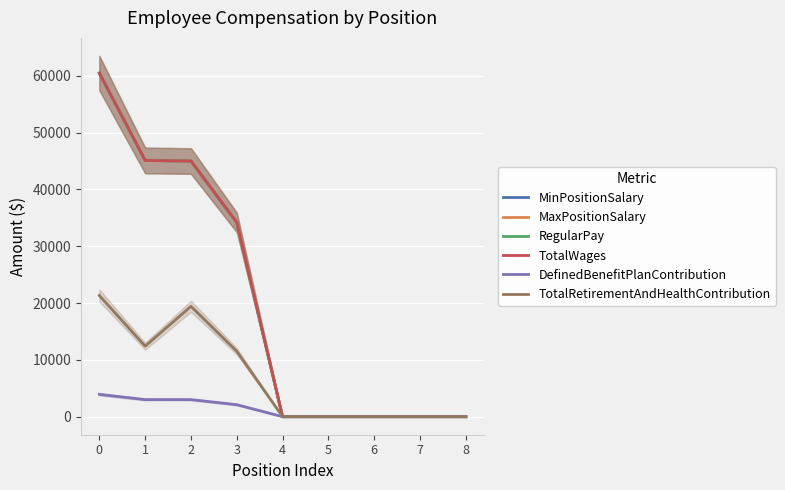

True or false: TotalWages and MinPositionSalary cross at least once.

False